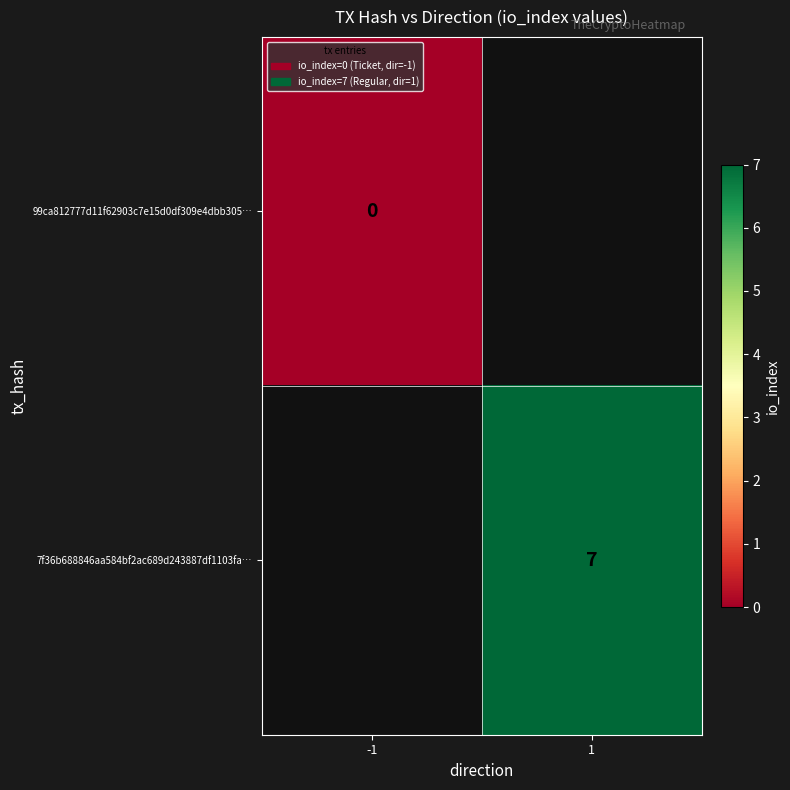

The value of 7f36b688846aa584bf2ac689d243887df1103fa… at 1 is 7. True or false?

True